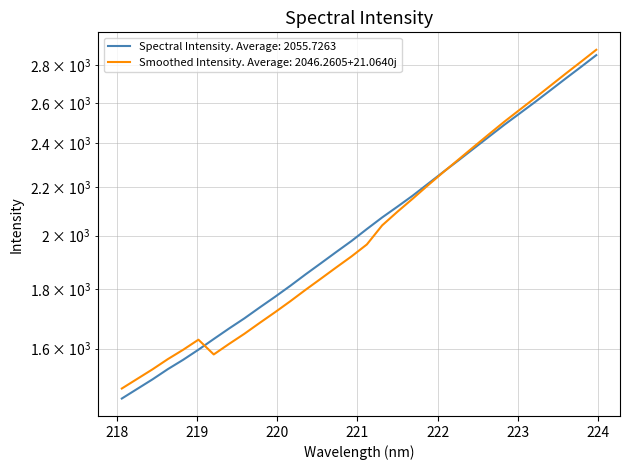

The chart shows a value of 1893.9 at 220.5444. True or false?

True